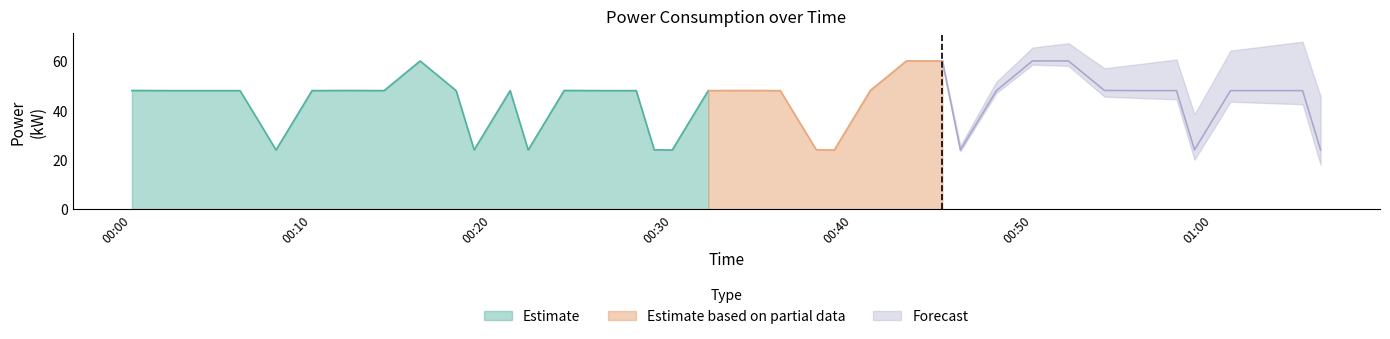

What is the difference between the maximum and minimum values?

36.0